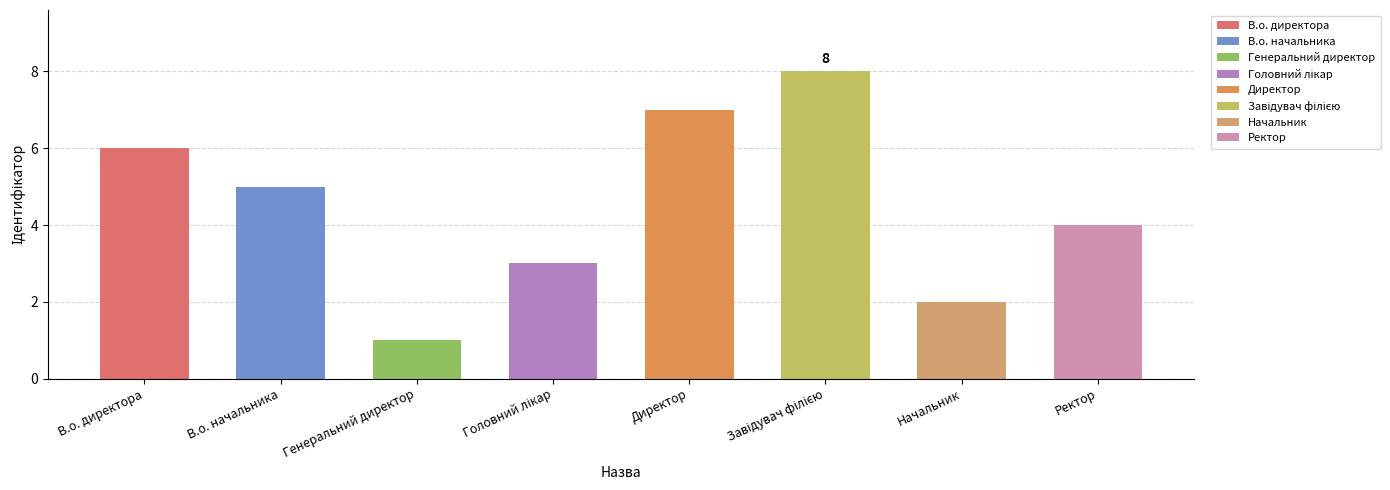

Does the chart contain stacked bars?

No